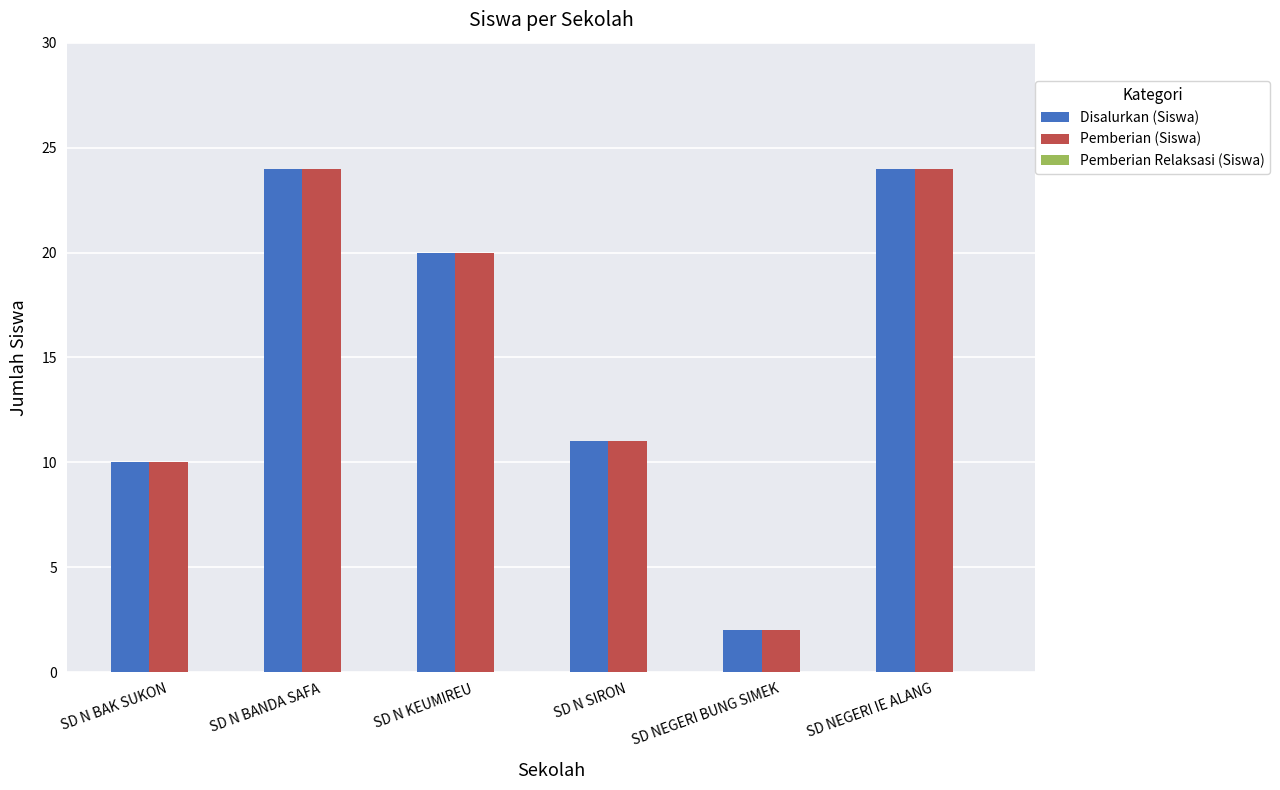

The value of Pemberian (Siswa) at SD NEGERI IE ALANG is 24. True or false?

True